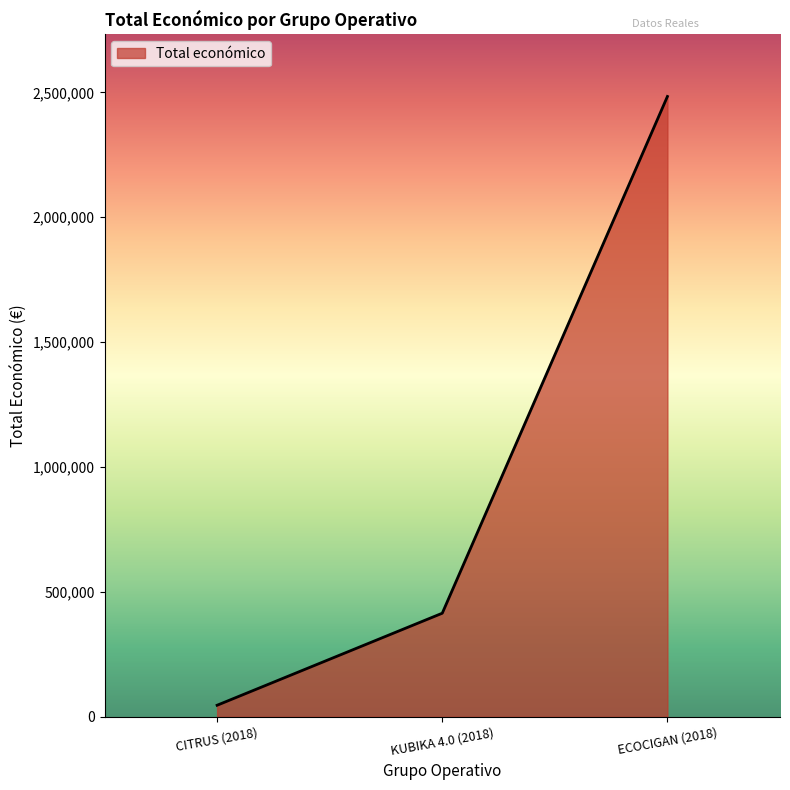

At which label is the value closest to 1265007?

KUBIKA 4.0 (2018)